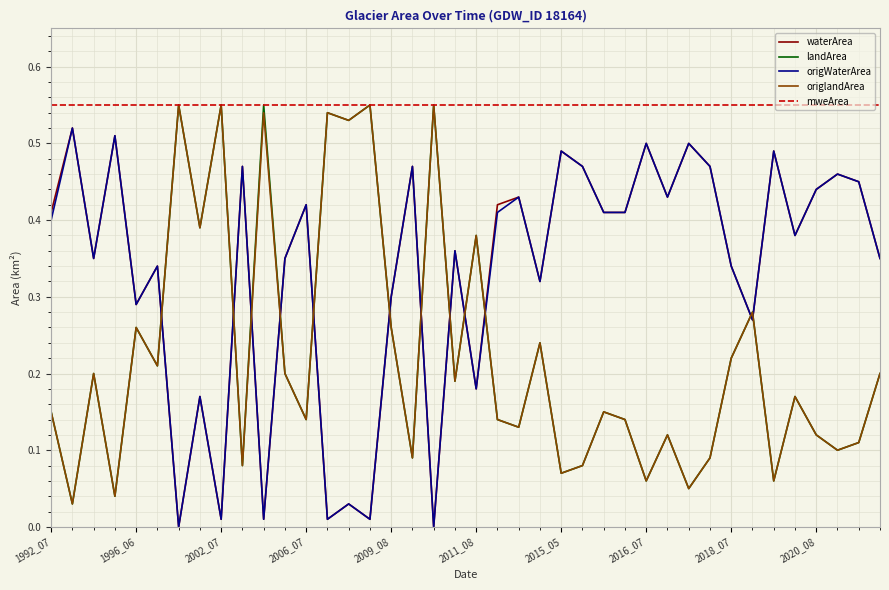

Which series has the largest total across all categories?

mweArea